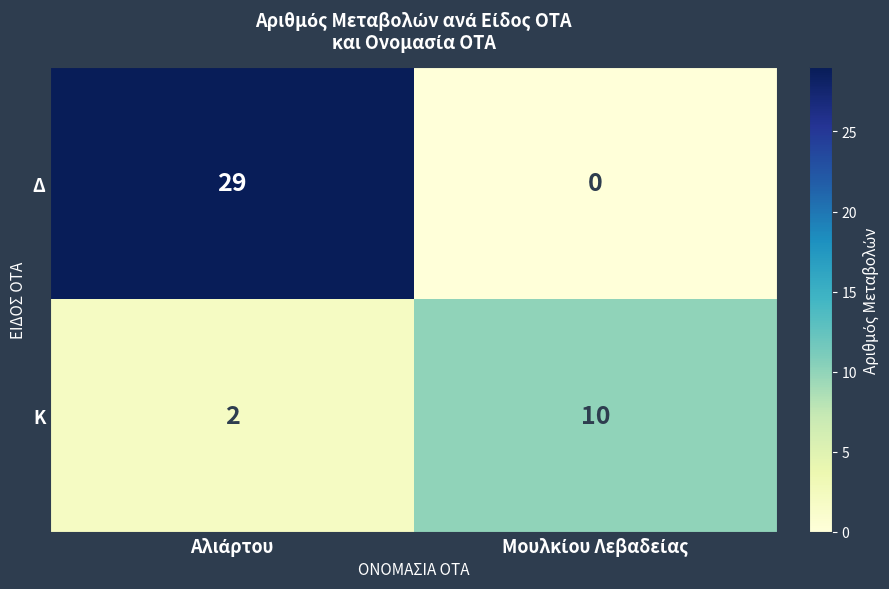

Count the Δ values in the range 0 to 29.

2